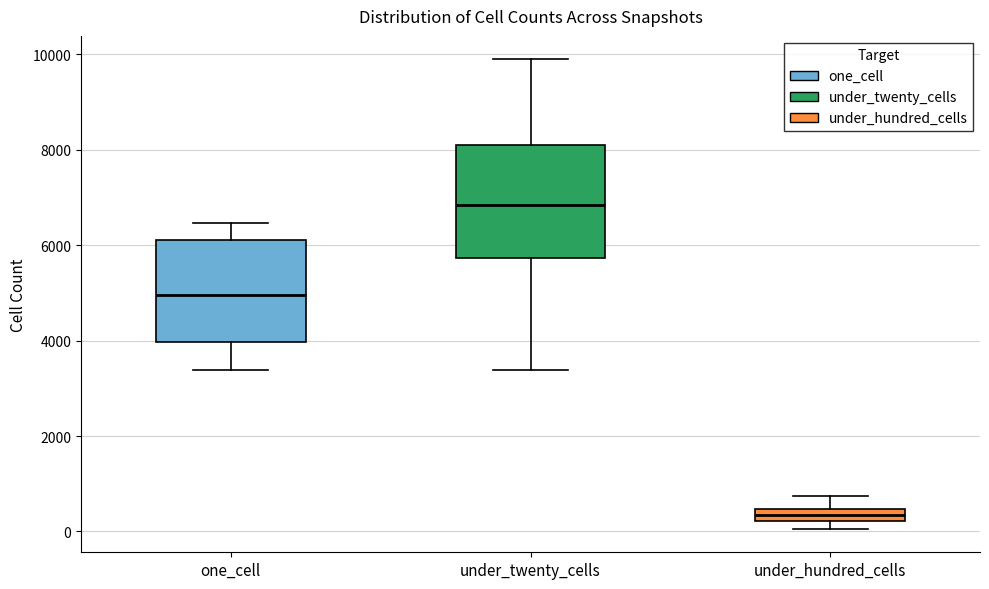

Comparing the boxes themselves (not the whiskers), which one is the tallest?

under_twenty_cells